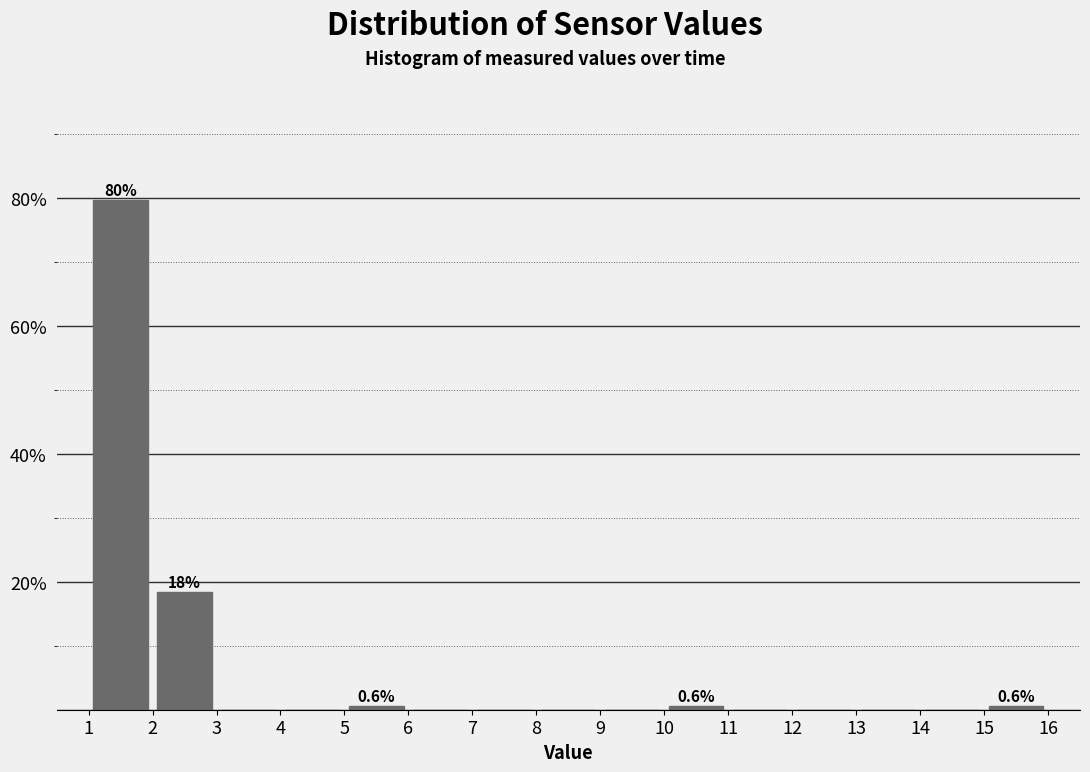

Which range on the x-axis has the tallest bar?

1 to 2